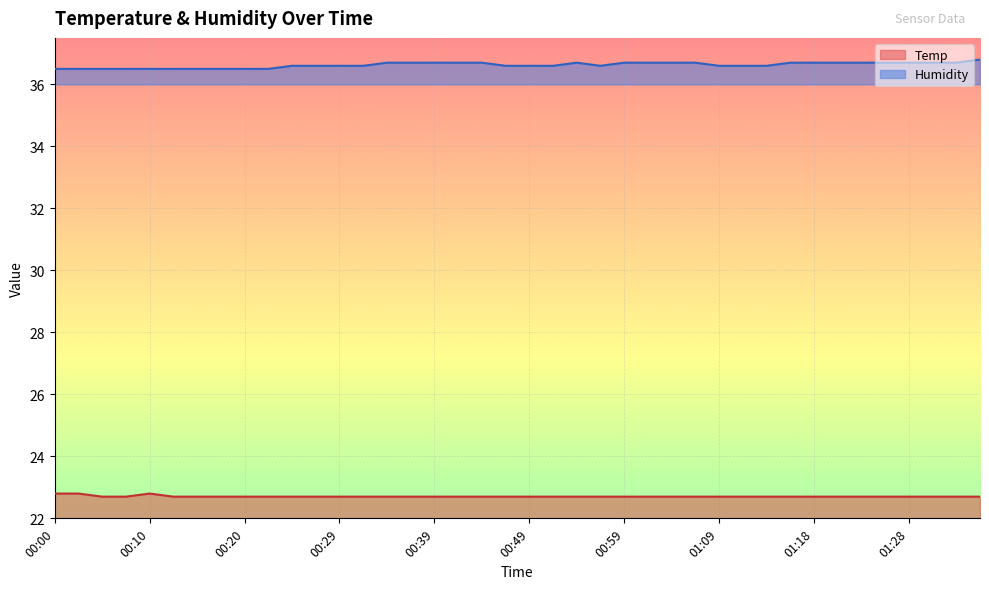

List the series in order of their overall mean, lowest first.

Temp, Humidity